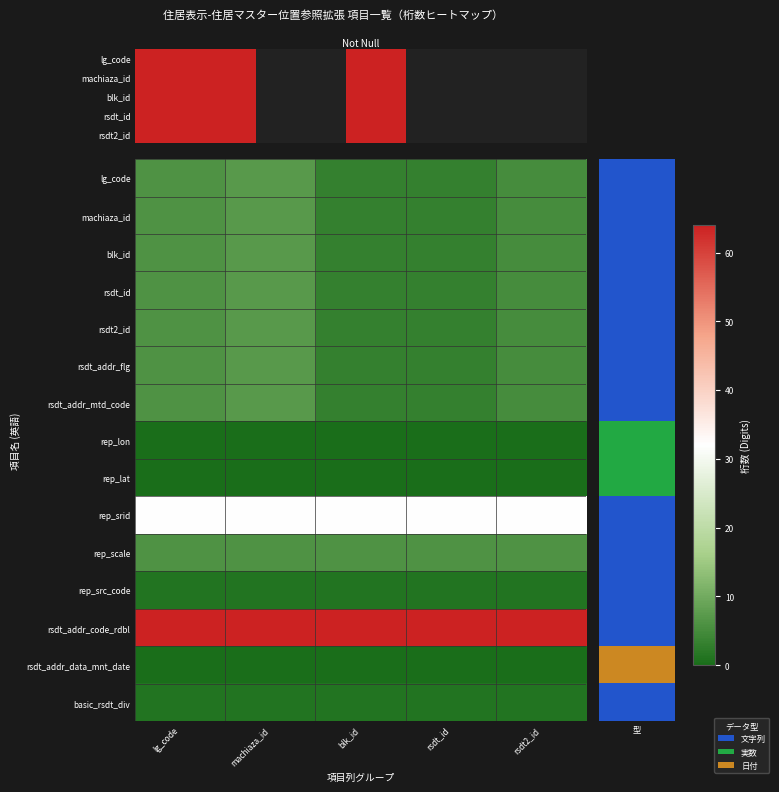

Is the value of rep_scale at rsdt_id greater than the value of rsdt_addr_data_mnt_date at blk_id?

Yes